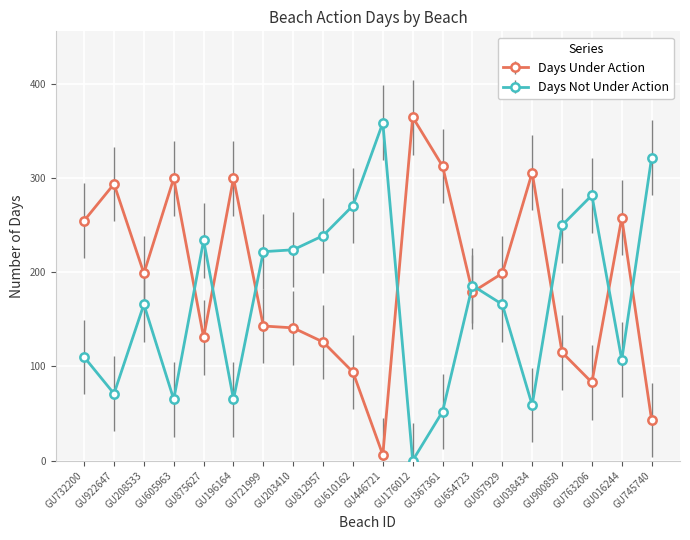

True or false: Days Not Under Action has more than 1 interior local peaks.

True